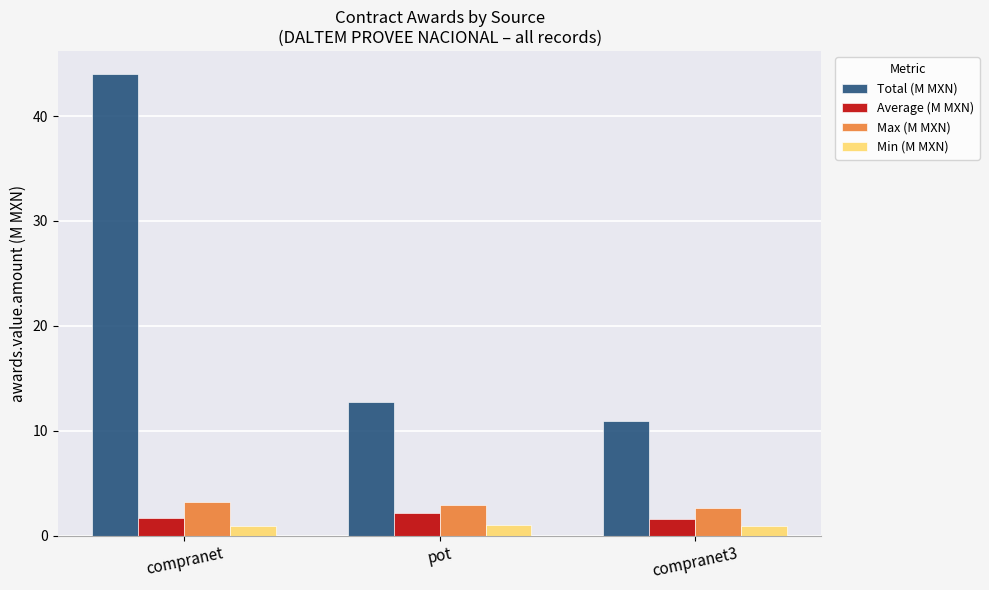

What is the label of the 3rd bar from the right?

compranet